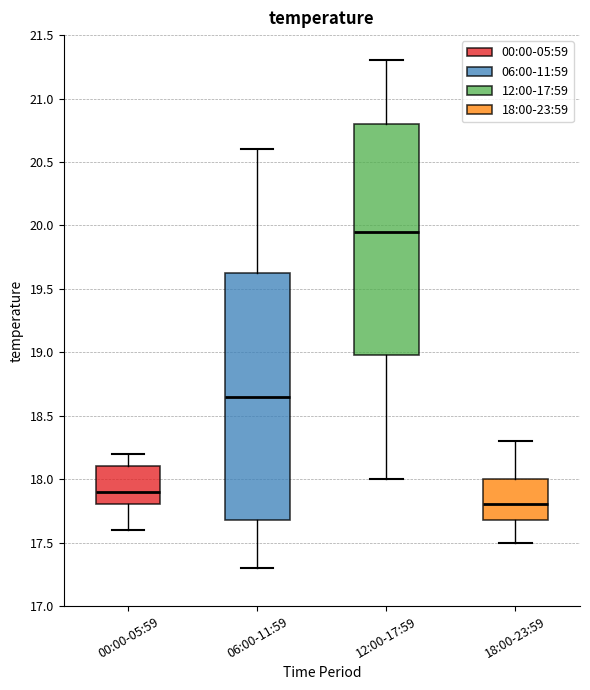

Which box is the tallest, from its lower edge to its upper edge?

06:00-11:59